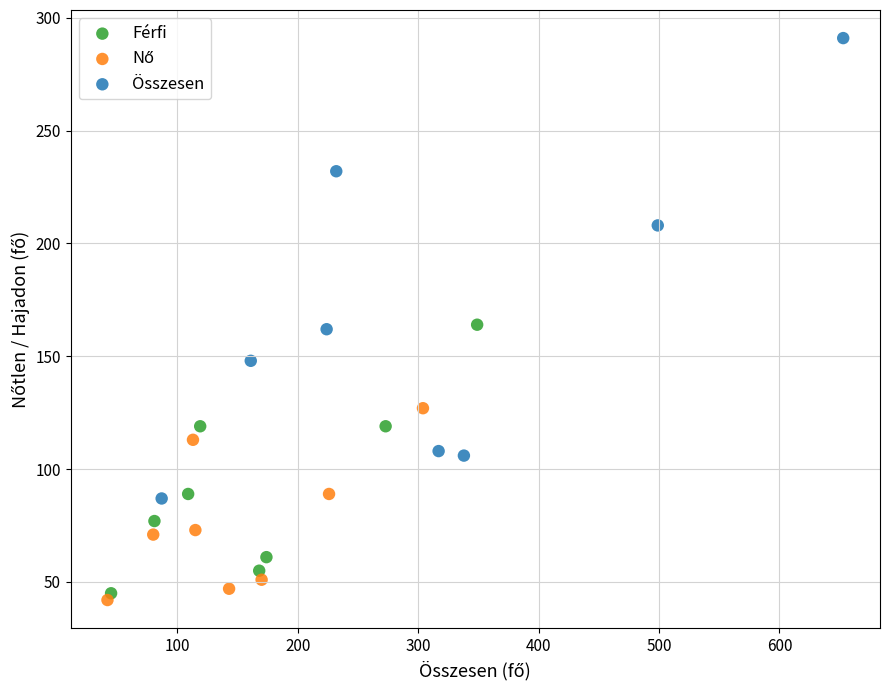

Which series reaches the maximum Y coordinate?

Összesen